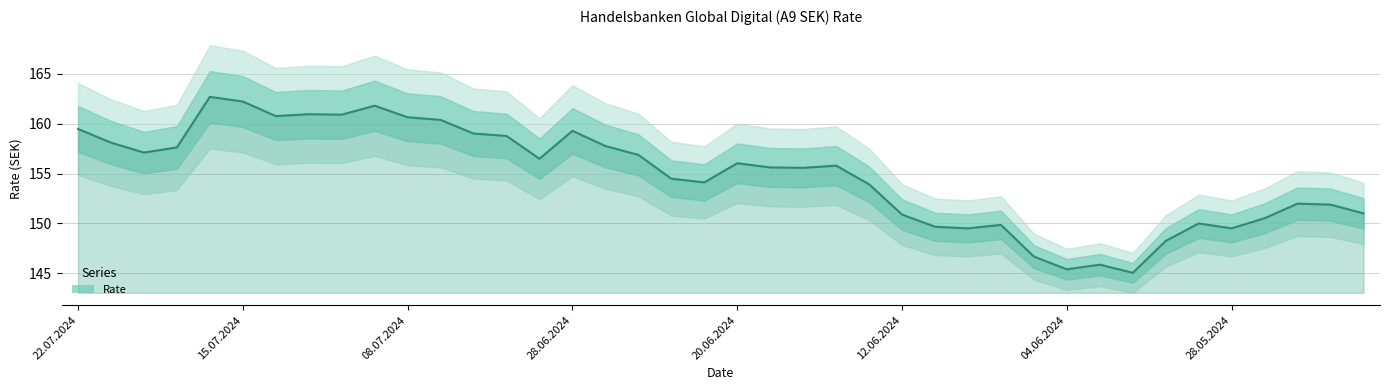

True or false: the data shows 95.5 at 34.

False